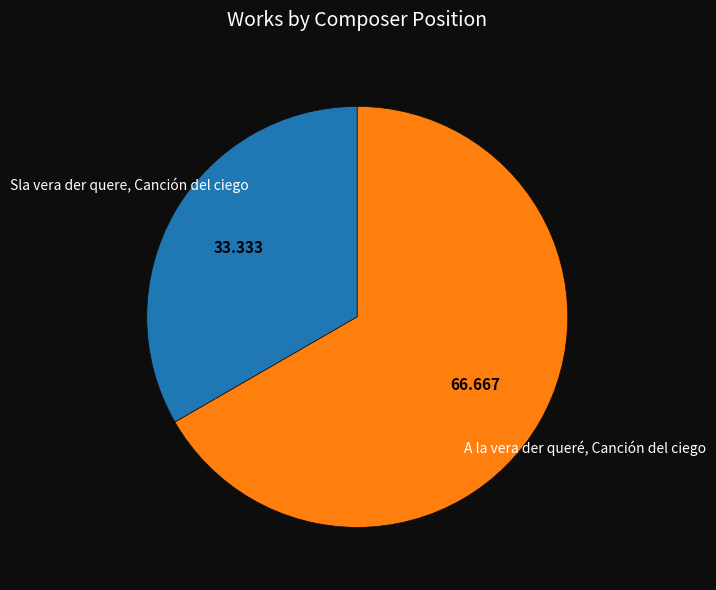

Does any single category account for the majority?

Yes